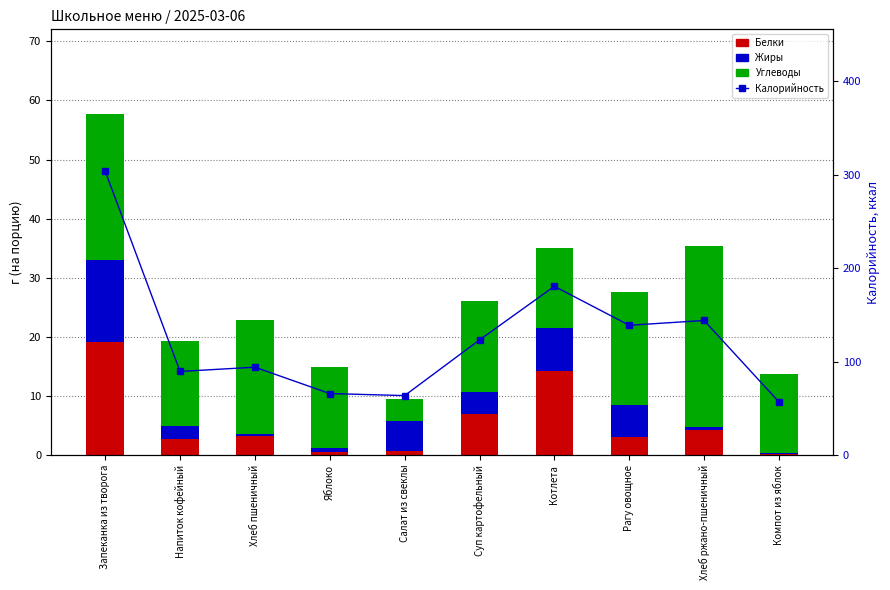

What is the difference between the highest and lowest values at Запеканка из творога?

289.9